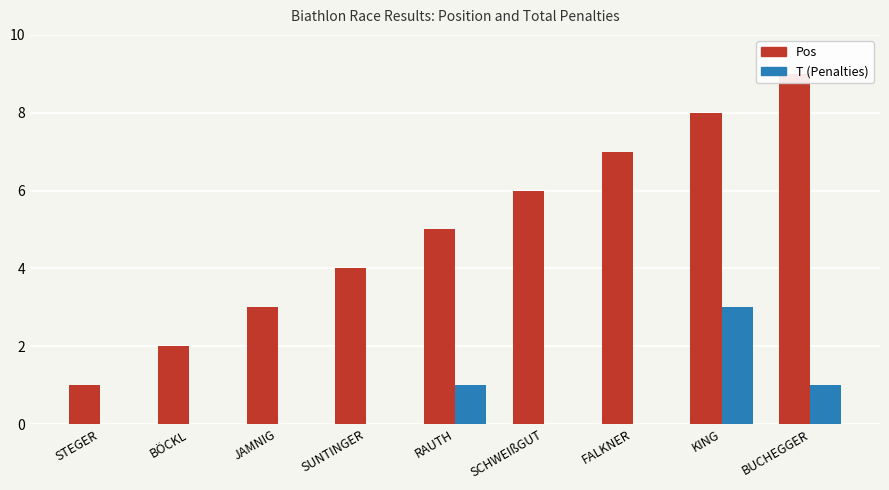

Which has a higher value, SCHWEIßGUT or RAUTH?

SCHWEIßGUT